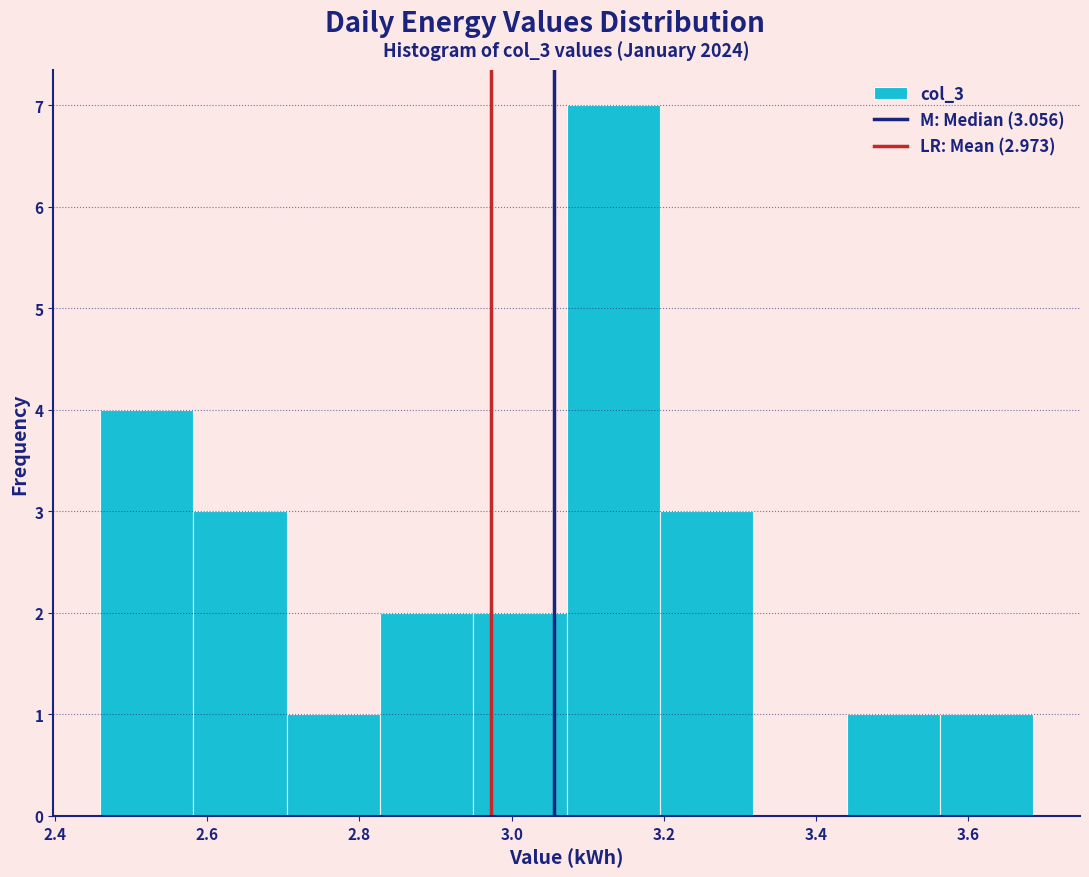

Which range on the x-axis has the tallest bar?

3.08 to 3.20